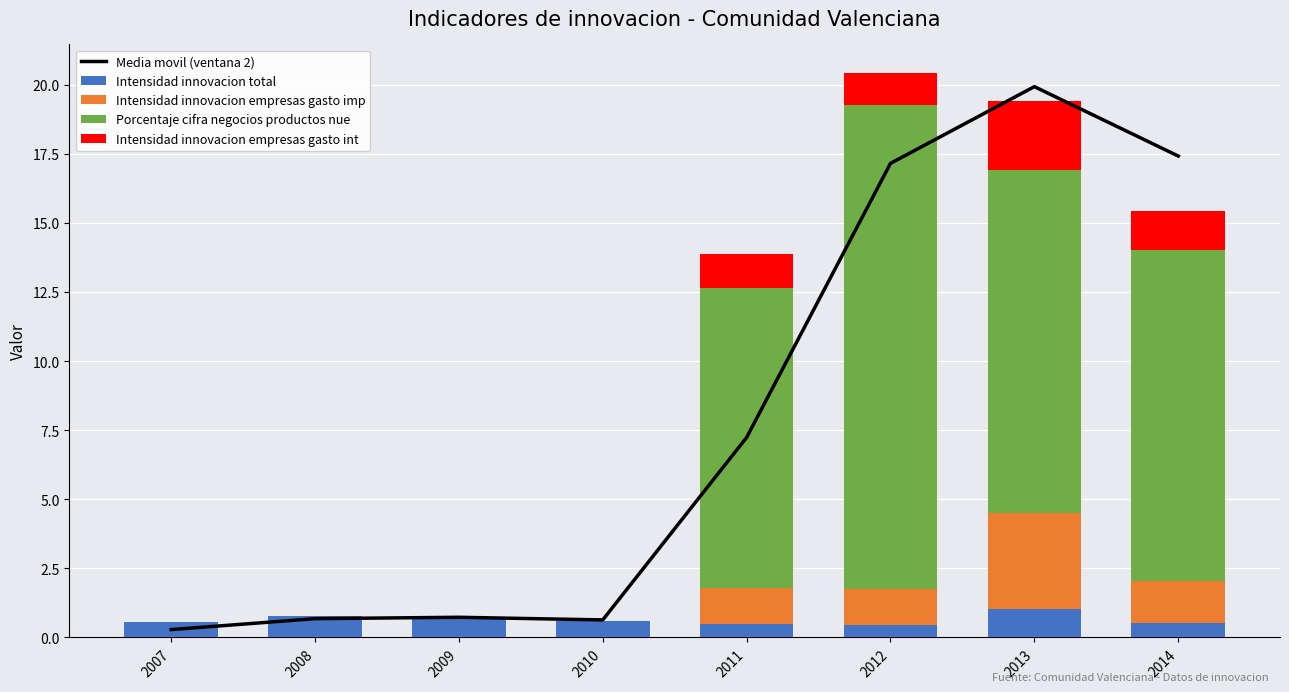

How many categories are shown in the chart?

8